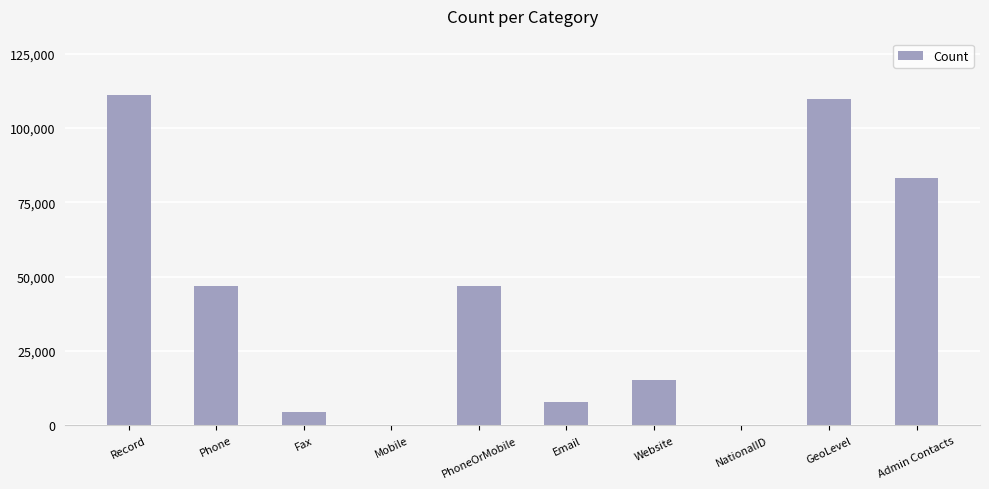

Reading left to right, extract all data points from this chart.

Record=111045	Phone=46694	Fax=4648	Mobile=0	PhoneOrMobile=46694	Email=7715	Website=15267	NationalID=0	GeoLevel=109616	Admin Contacts=83277